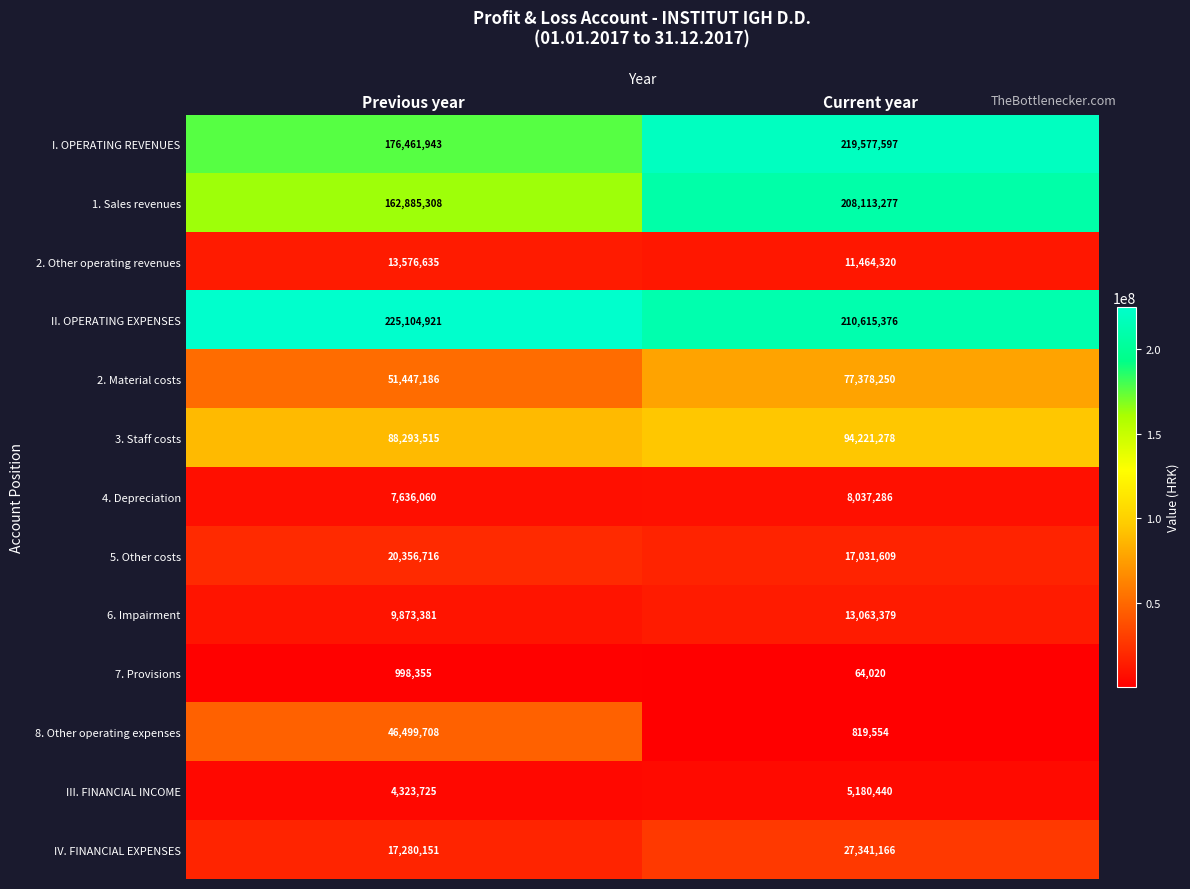

What is the sum of the IV. FINANCIAL EXPENSES values at Current year and Previous year?

44621317